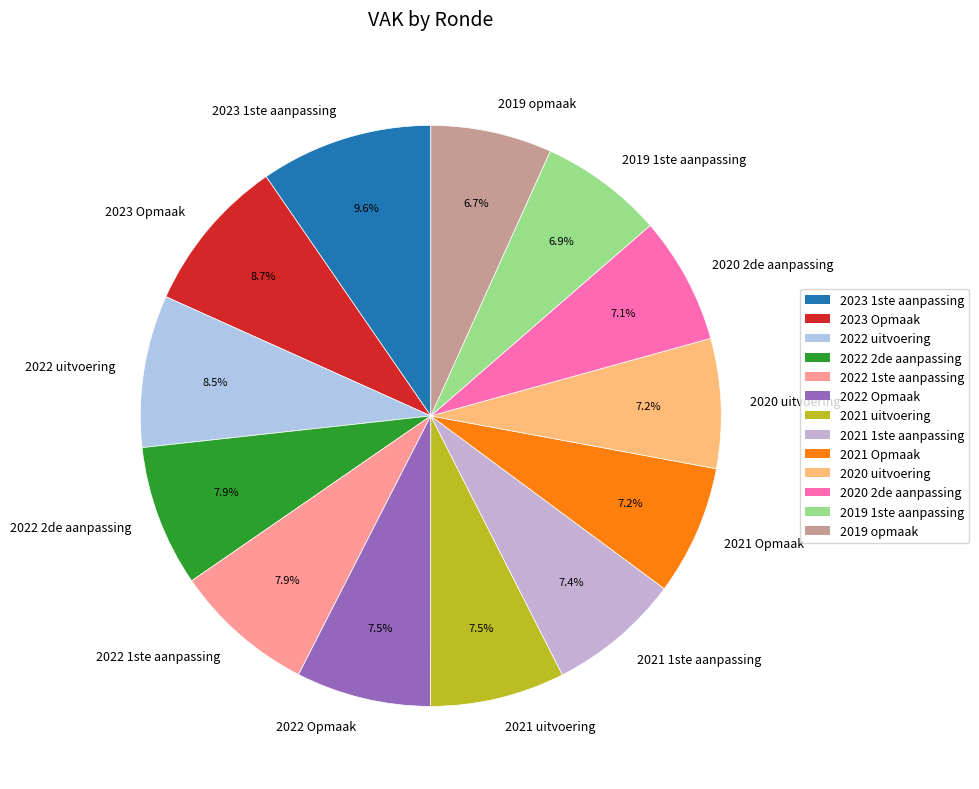

Is it true that 2019 1ste aanpassing is 16% of the pie?

False